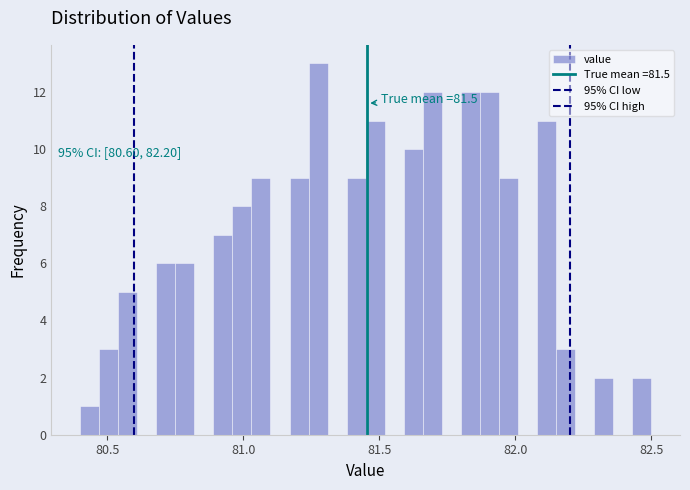

Read against the x-axis, roughly where is the centre of the tallest bar?

81.30